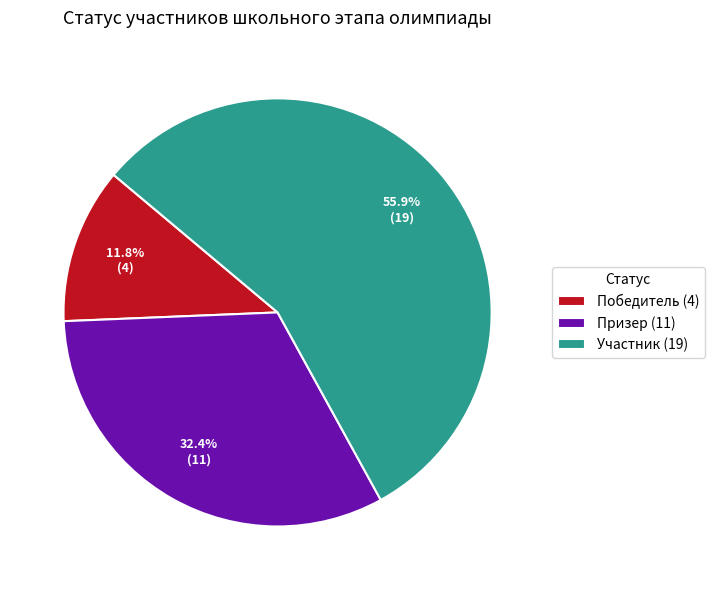

What is the ratio of the value at Победитель (4) to the value at Призер (11)?

0.4